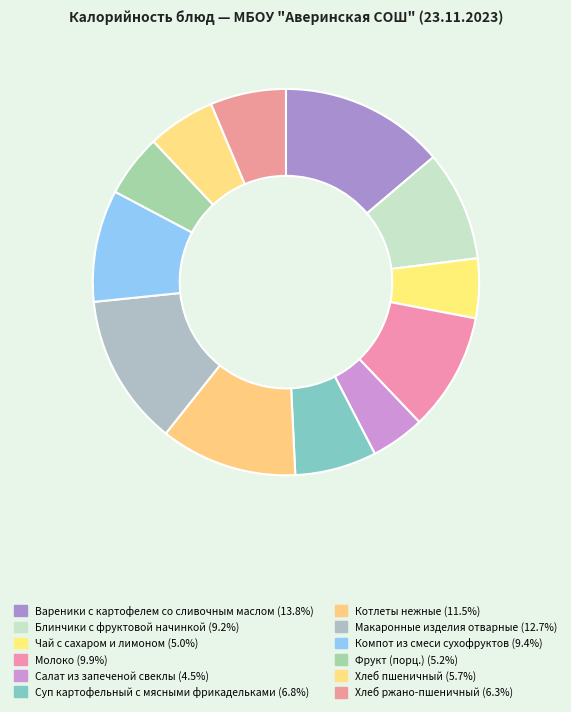

Between Хлеб ржано-пшеничный and Суп картофельный с мясными фрикадельками, which is larger?

Суп картофельный с мясными фрикадельками